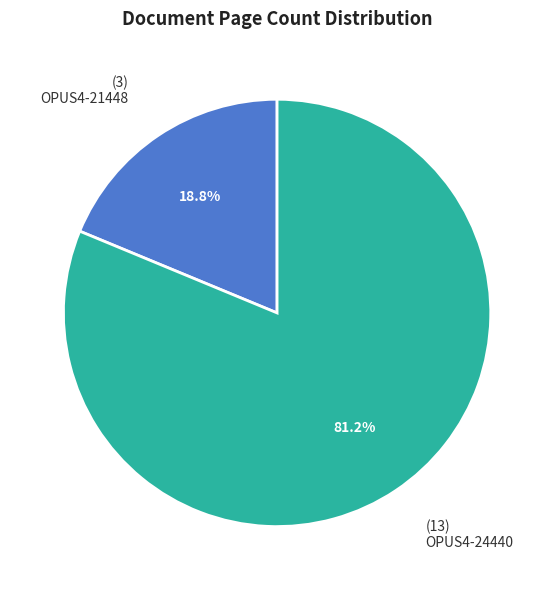

Approximately how many times larger is the value at OPUS4-24440 compared to OPUS4-21448?

4.3